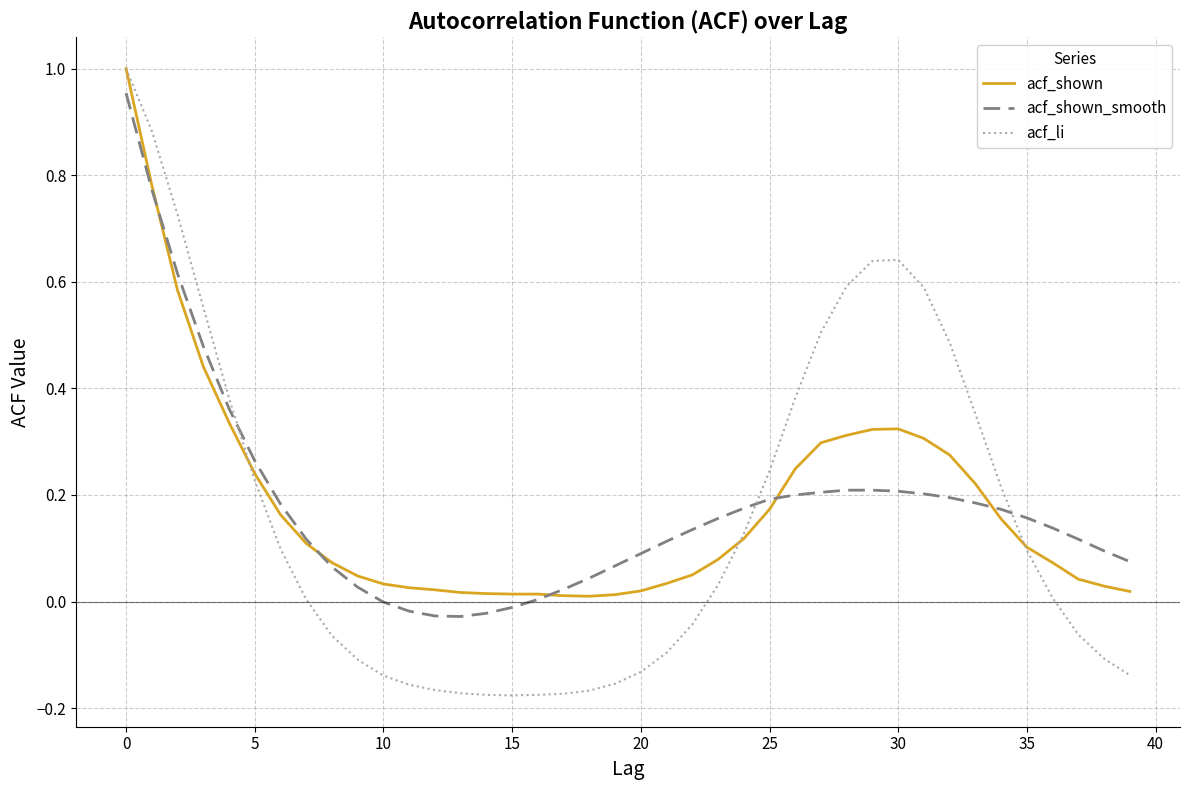

What are all the series names shown in the legend?

acf_shown, acf_shown_smooth, acf_li